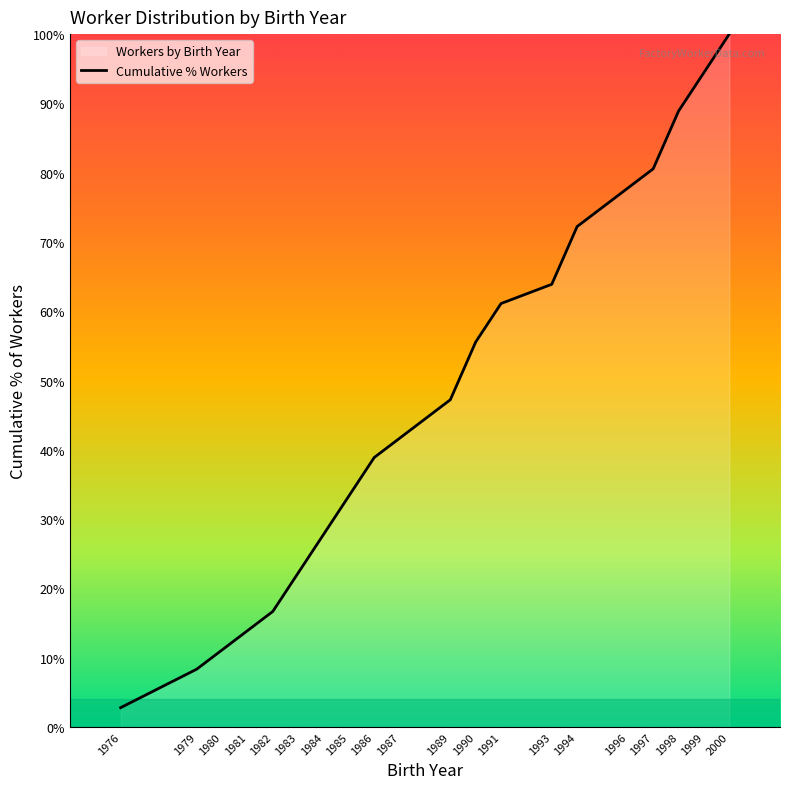

What value does the data have at 1999?

94.4